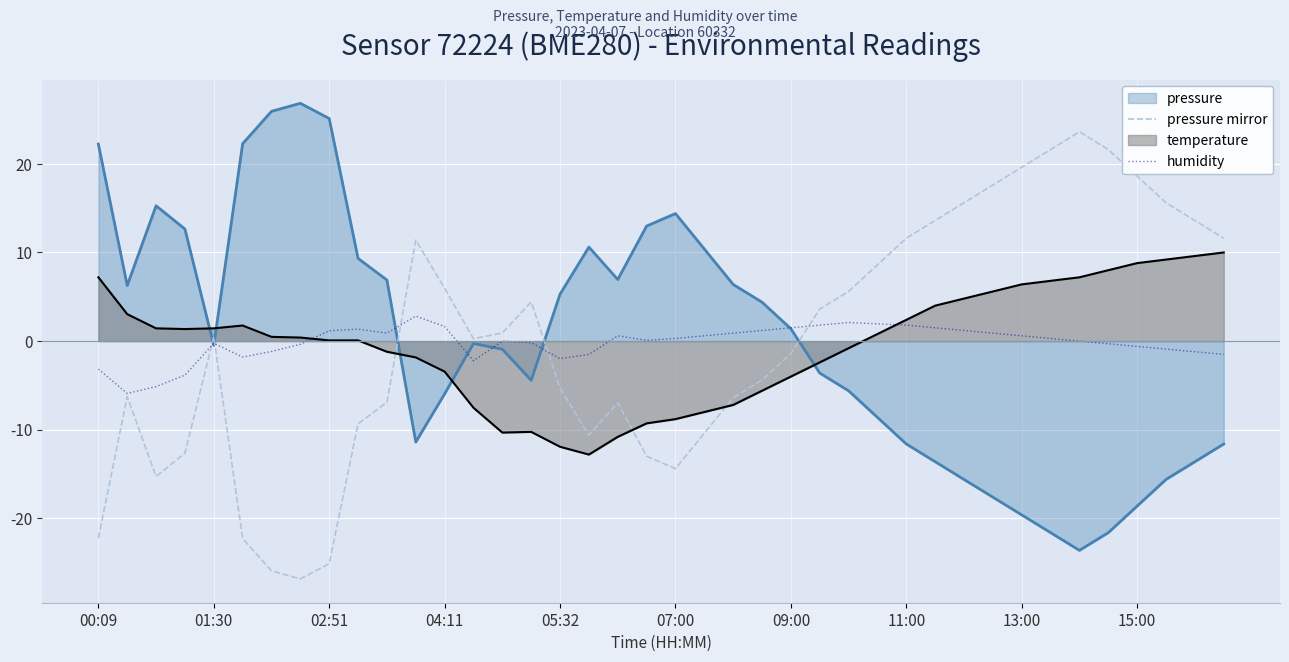

What value does the humidity series have at 29?

1.5